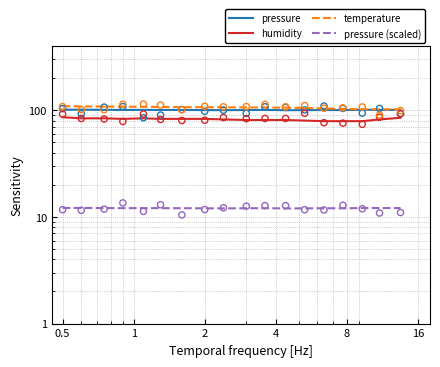

Is the value of humidity at 13 greater than the value of temperature at 6?

No